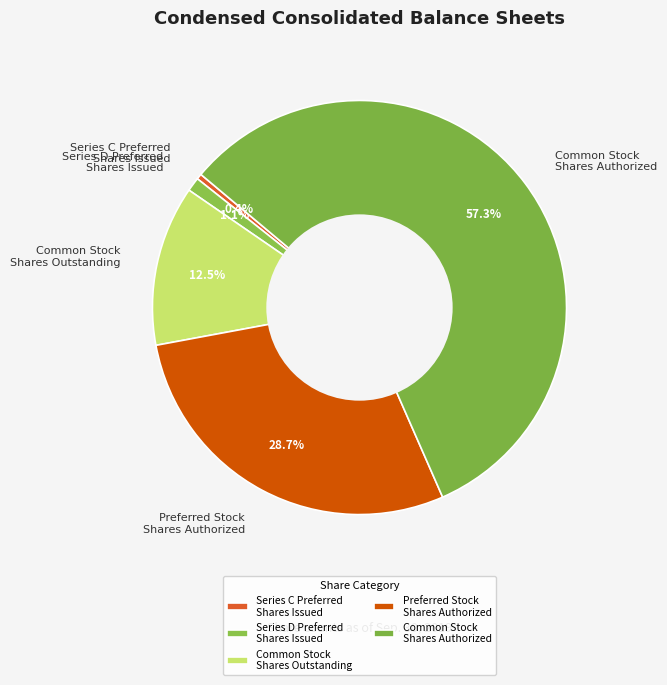

Which has a higher value, Preferred Stock Shares Authorized or Common Stock Shares Outstanding?

Preferred Stock Shares Authorized